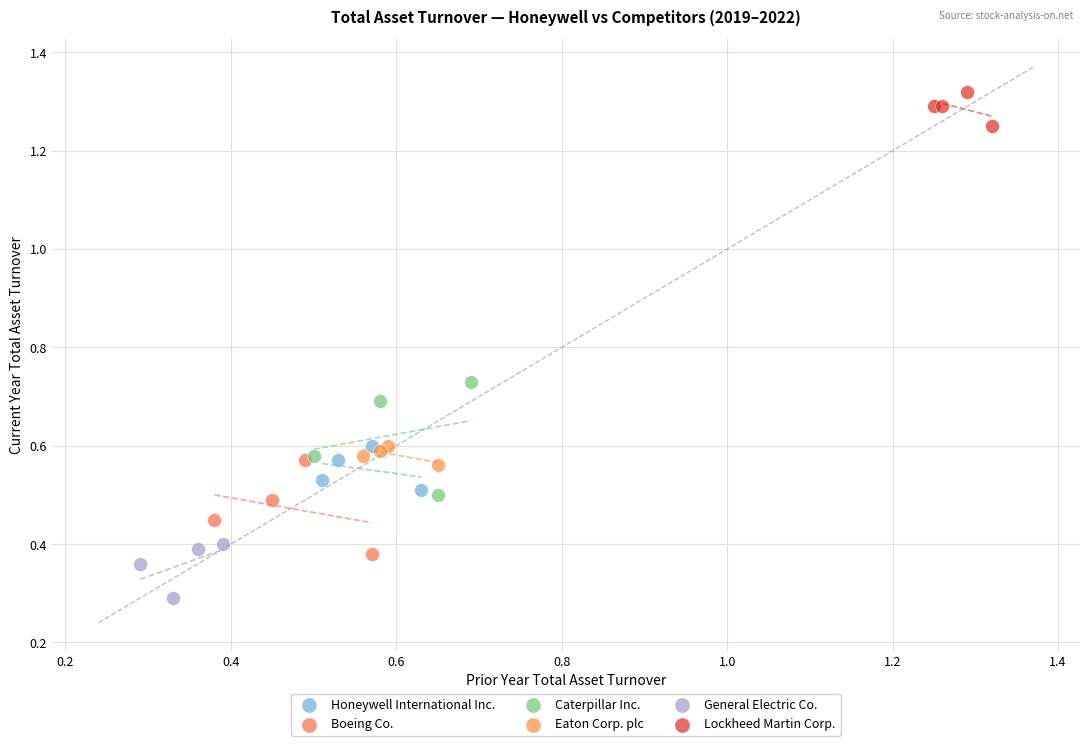

Which series reaches the minimum Y coordinate?

General Electric Co.